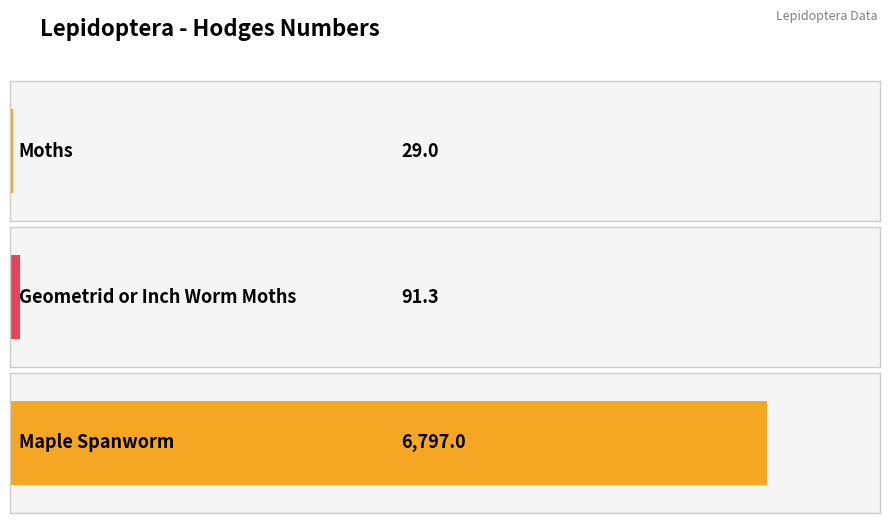

Is it true that the value at Geometrid or Inch Worm Moths is 47.8?

False